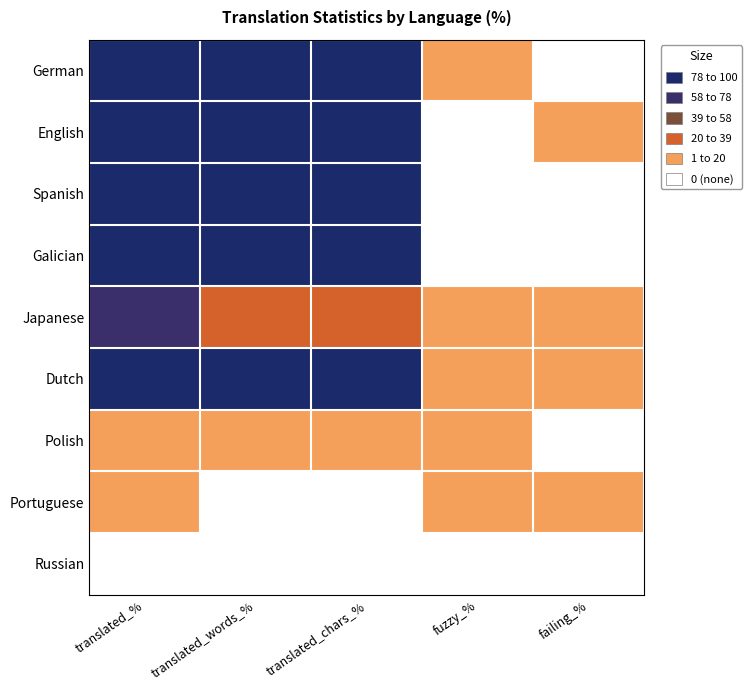

Reading right to left, what are all the values shown in this chart?

German: failing_%=0.6	fuzzy_%=3.0	translated_chars_%=99.2	translated_words_%=99.3	translated_%=96.9
English: failing_%=6.0	fuzzy_%=0.0	translated_chars_%=100.0	translated_words_%=100.0	translated_%=100.0
Spanish: failing_%=0.0	fuzzy_%=0.0	translated_chars_%=100.0	translated_words_%=100.0	translated_%=100.0
Galician: failing_%=0.0	fuzzy_%=0.0	translated_chars_%=100.0	translated_words_%=100.0	translated_%=100.0
Japanese: failing_%=3.0	fuzzy_%=7.4	translated_chars_%=20.5	translated_words_%=22.3	translated_%=64.3
Dutch: failing_%=1.0	fuzzy_%=6.3	translated_chars_%=85.7	translated_words_%=88.3	translated_%=90.5
Polish: failing_%=0.6	fuzzy_%=1.0	translated_chars_%=2.0	translated_words_%=2.1	translated_%=19.1
Portuguese: failing_%=1.0	fuzzy_%=11.4	translated_chars_%=0.8	translated_words_%=0.8	translated_%=9.0
Russian: failing_%=0.0	fuzzy_%=0.0	translated_chars_%=0.0	translated_words_%=0.0	translated_%=0.0